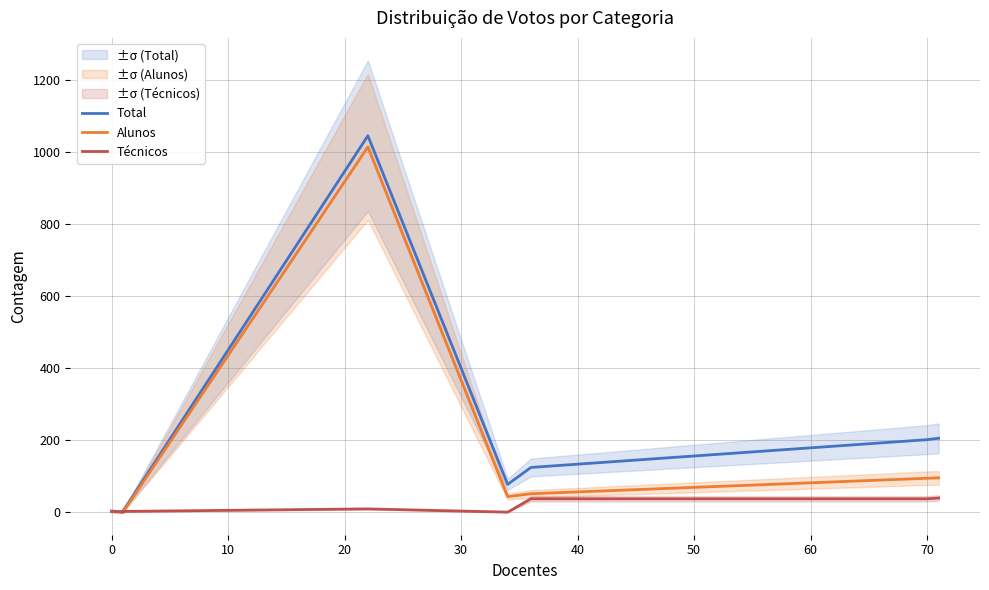

Which series ends up on top after the final intersection of Alunos and Técnicos?

Alunos